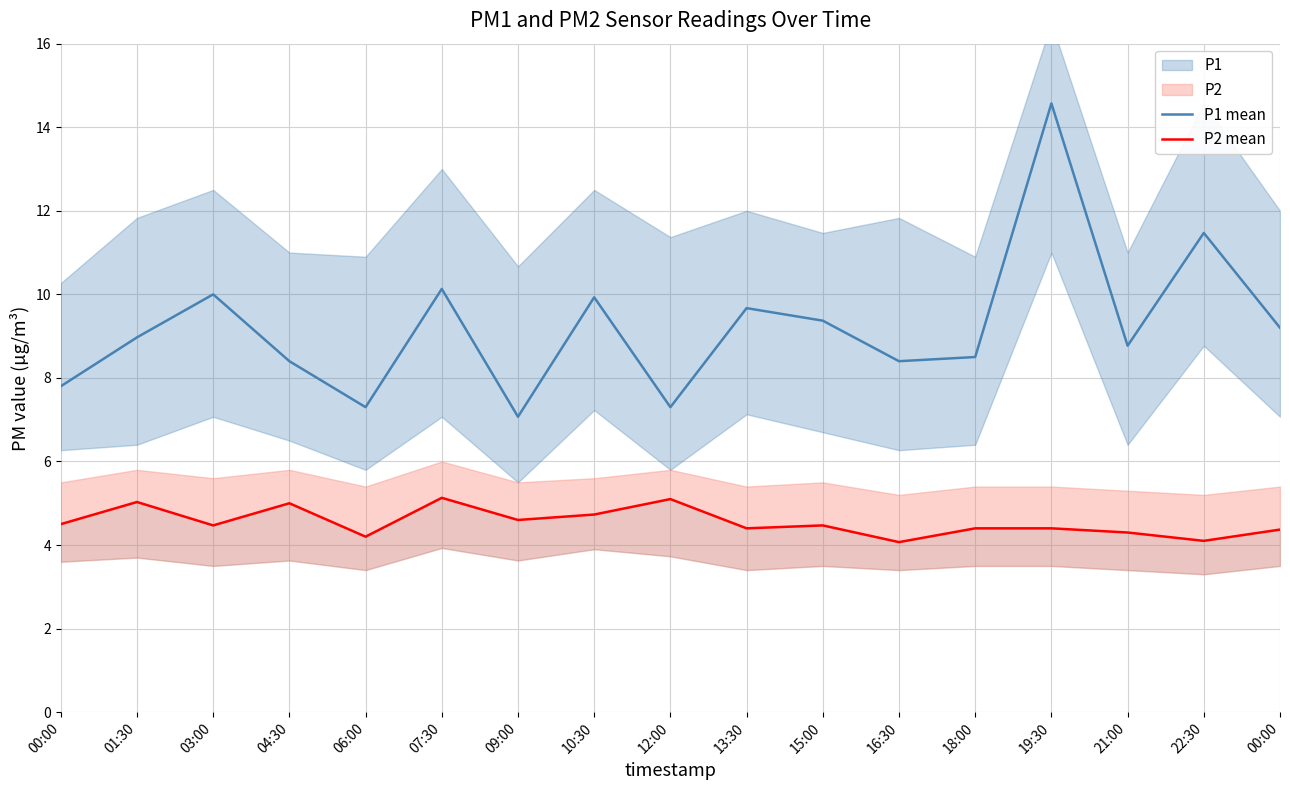

The value of P1 mean at 09:00 is 7.1. True or false?

True